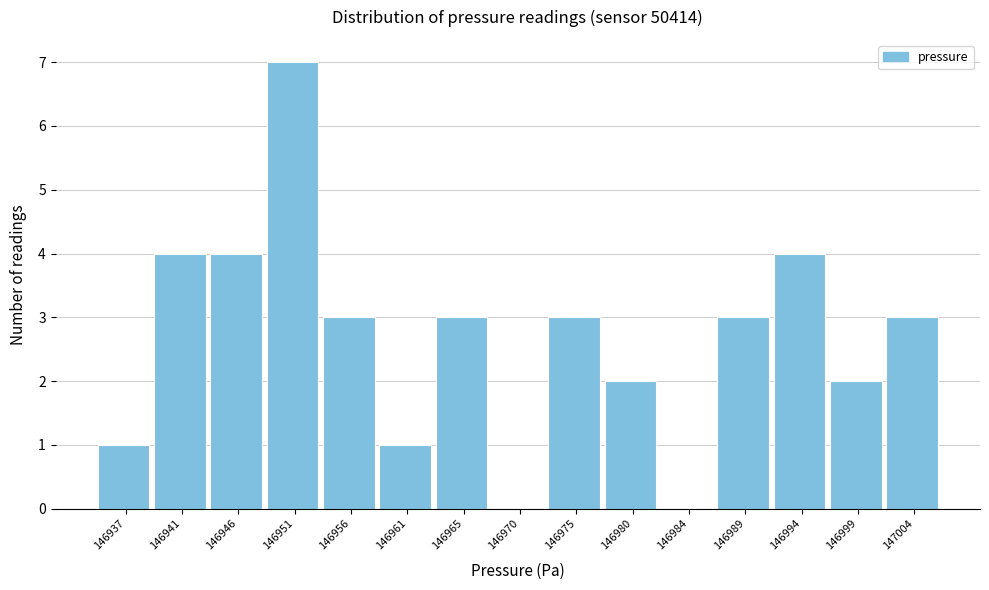

Reading left to right, list all the values displayed in this chart.

146937=1	146941=4	146946=4	146951=7	146956=3	146961=1	146965=3	146970=0	146975=3	146980=2	146984=0	146989=3	146994=4	146999=2	147004=3